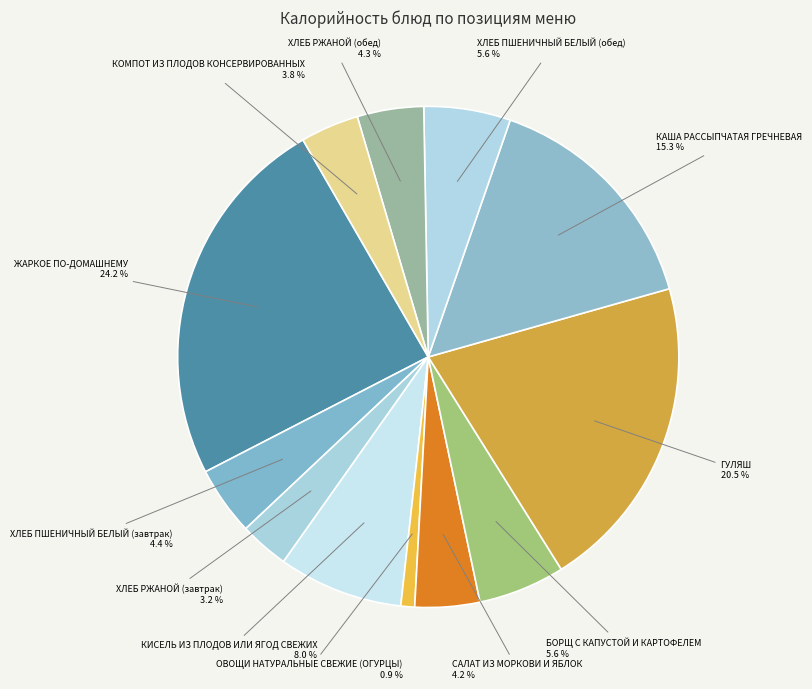

To the nearest percent, what is the difference between the largest and smallest slice percentages?

23%